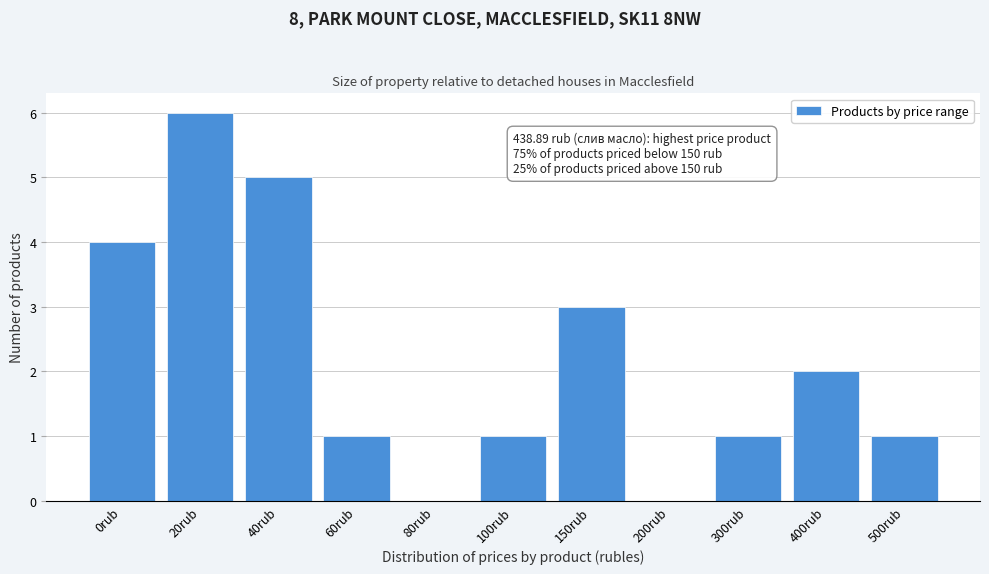

Reading left to right, list all the values displayed in this chart.

0rub=4	20rub=6	40rub=5	60rub=1	80rub=0	100rub=1	150rub=3	200rub=0	300rub=1	400rub=2	500rub=1